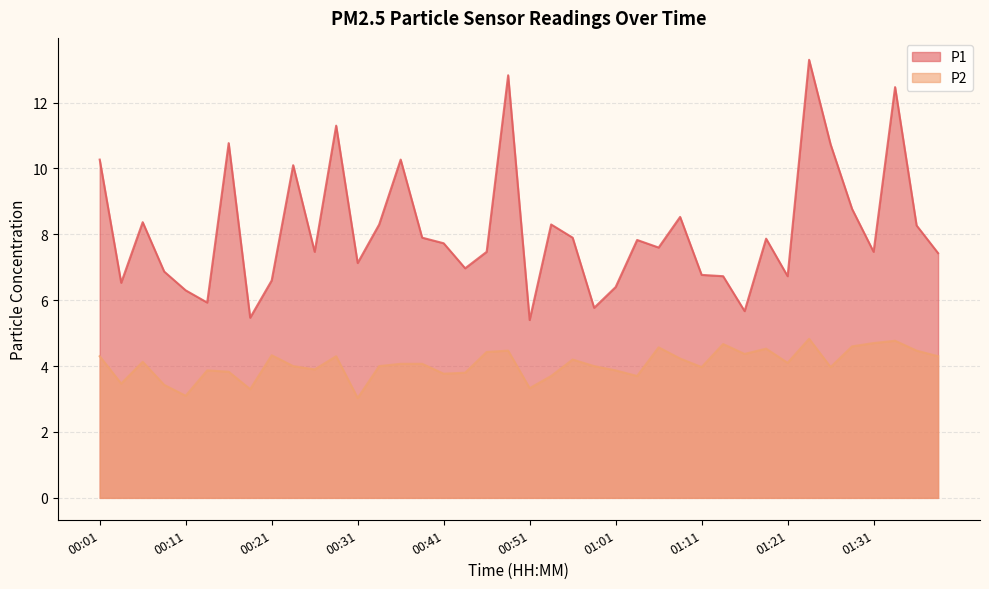

How many lines are shown in the chart?

2